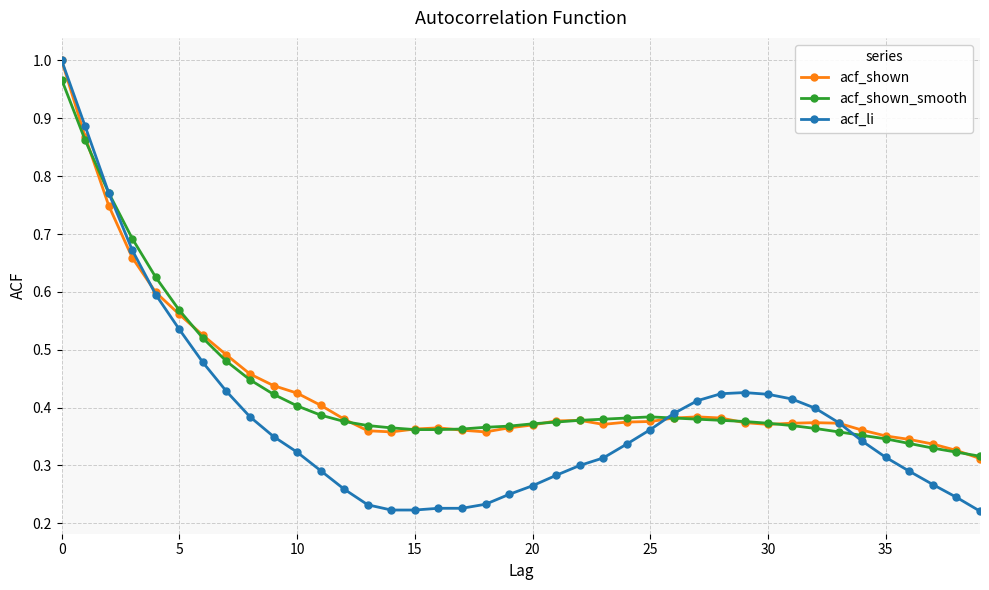

Which series has the widest spread of values?

acf_li